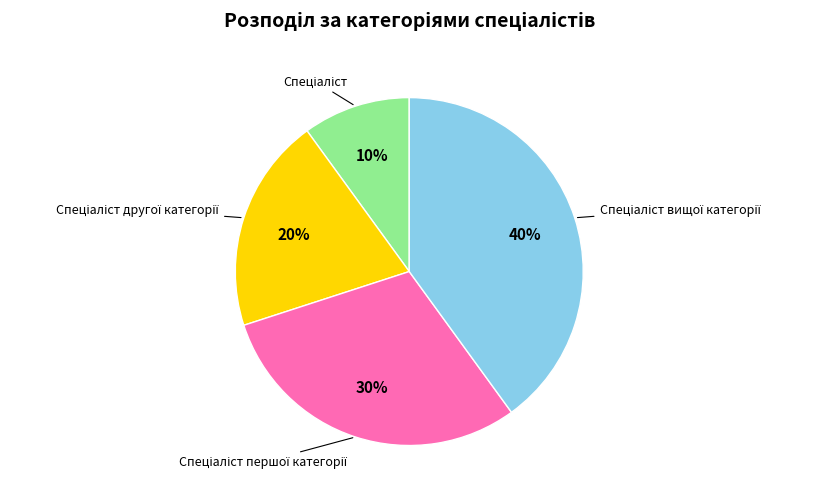

To the nearest percent, what is the average slice percentage?

25%